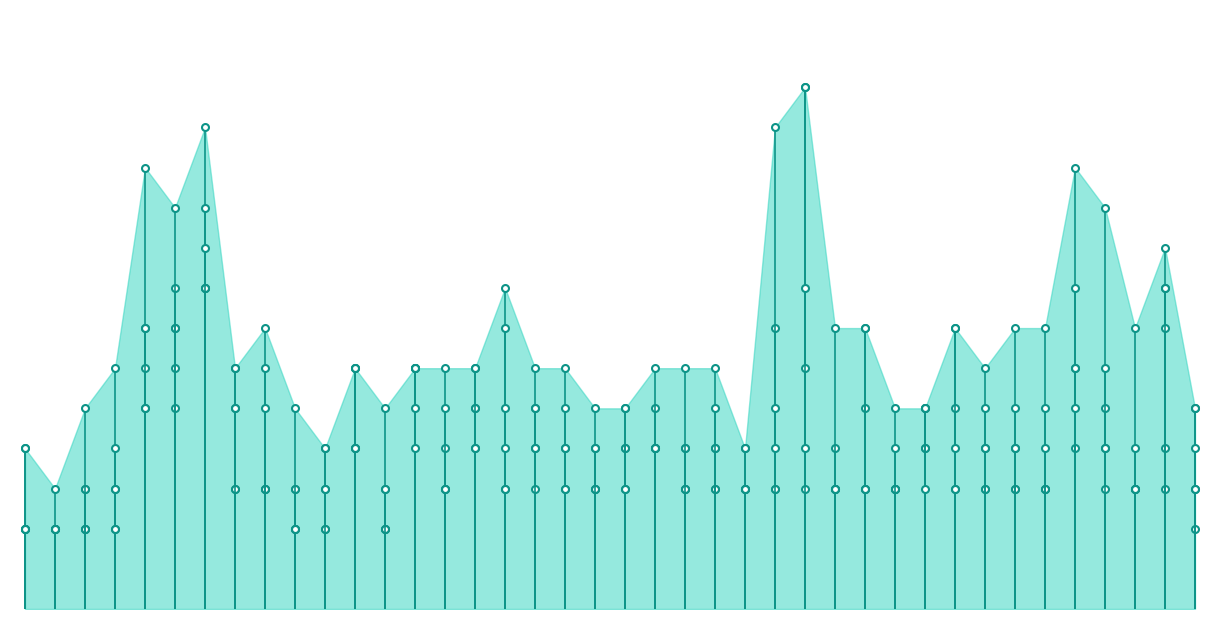

True or false: col_5_0.690 has a value of 0.3 at 26.

False